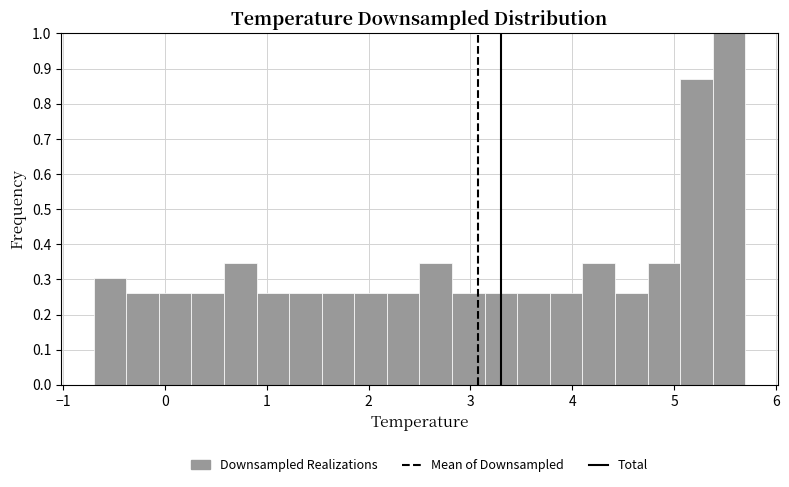

Read against the x-axis, roughly where is the centre of the tallest bar?

5.5